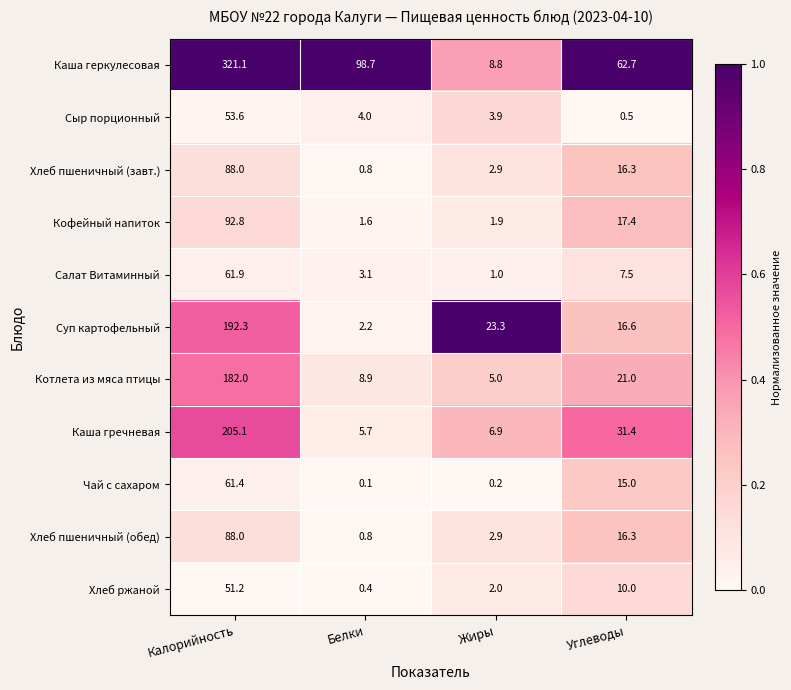

The Салат Витаминный series shows 7.5 at Углеводы. True or false?

True